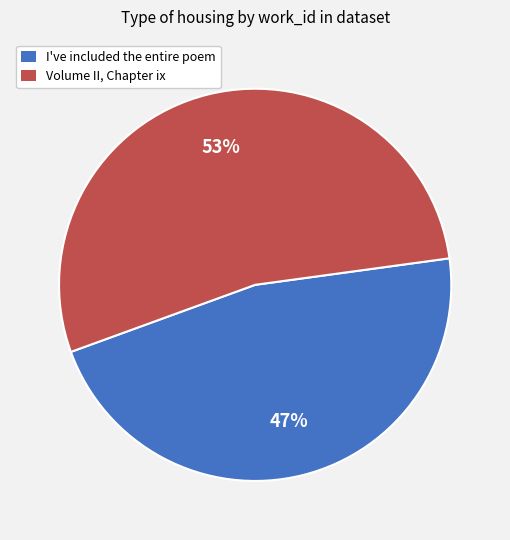

How many segments does this pie chart have?

2